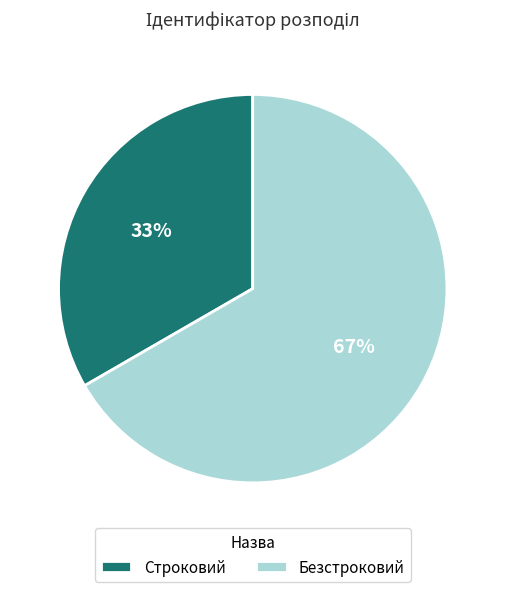

How many slices are in this pie chart?

2